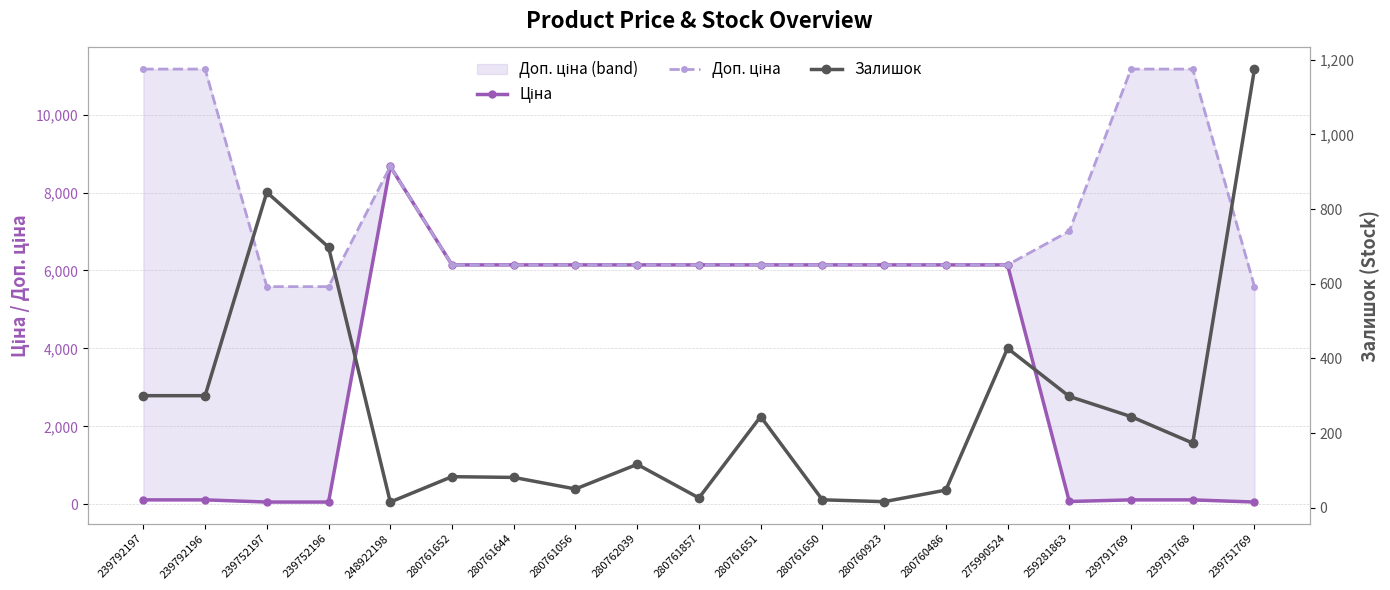

The value of Доп. ціна at 275990524 is 9859.9. True or false?

False